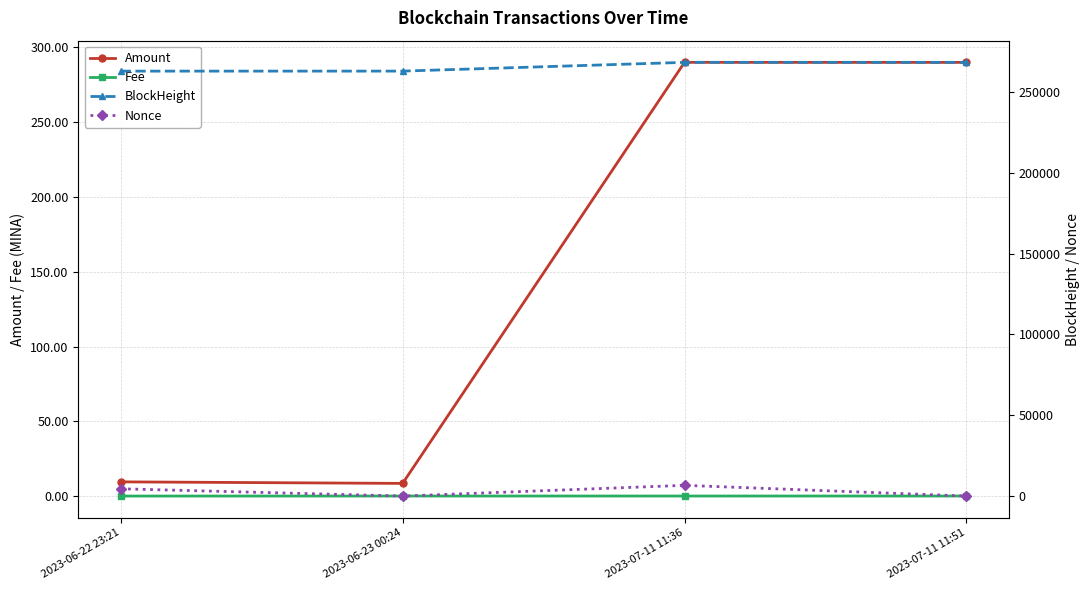

Does the chart have visible grid lines?

Yes